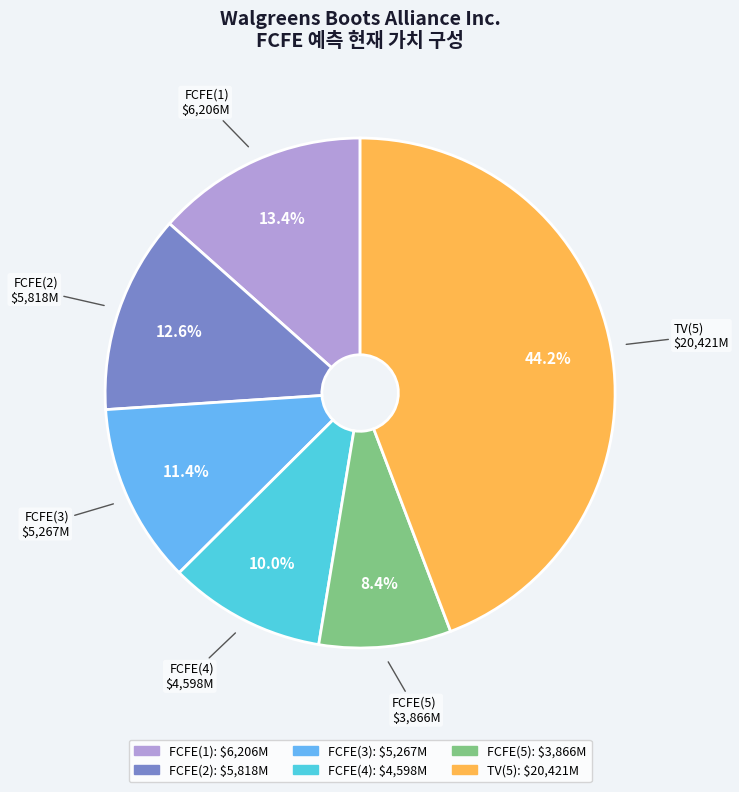

Which has a higher value, FCFE(5) or FCFE(2)?

FCFE(2)